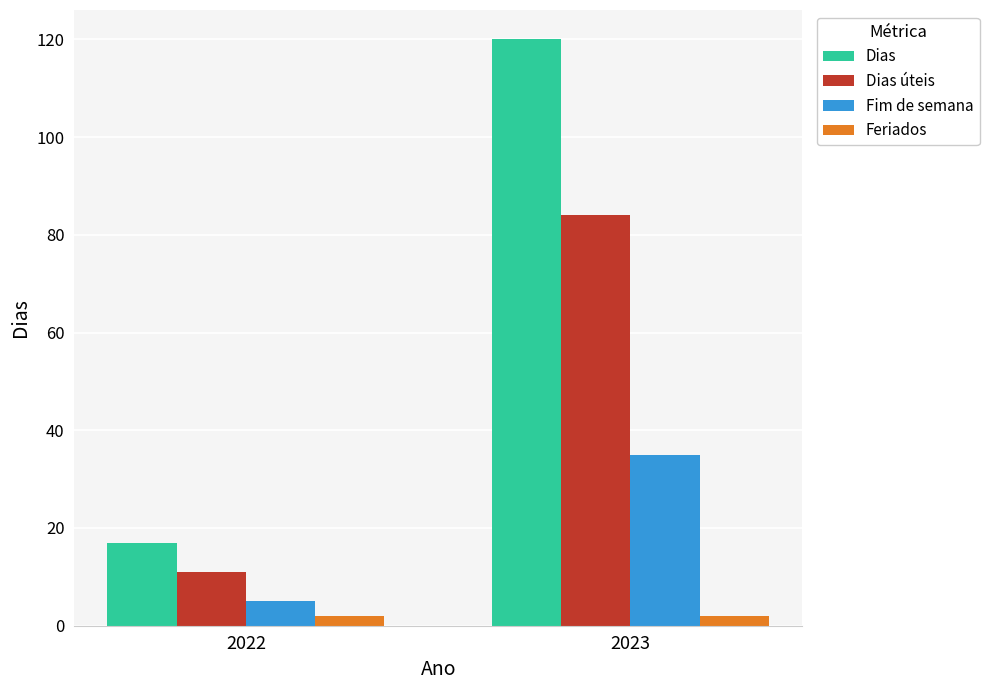

Which series has the widest spread of values?

Dias